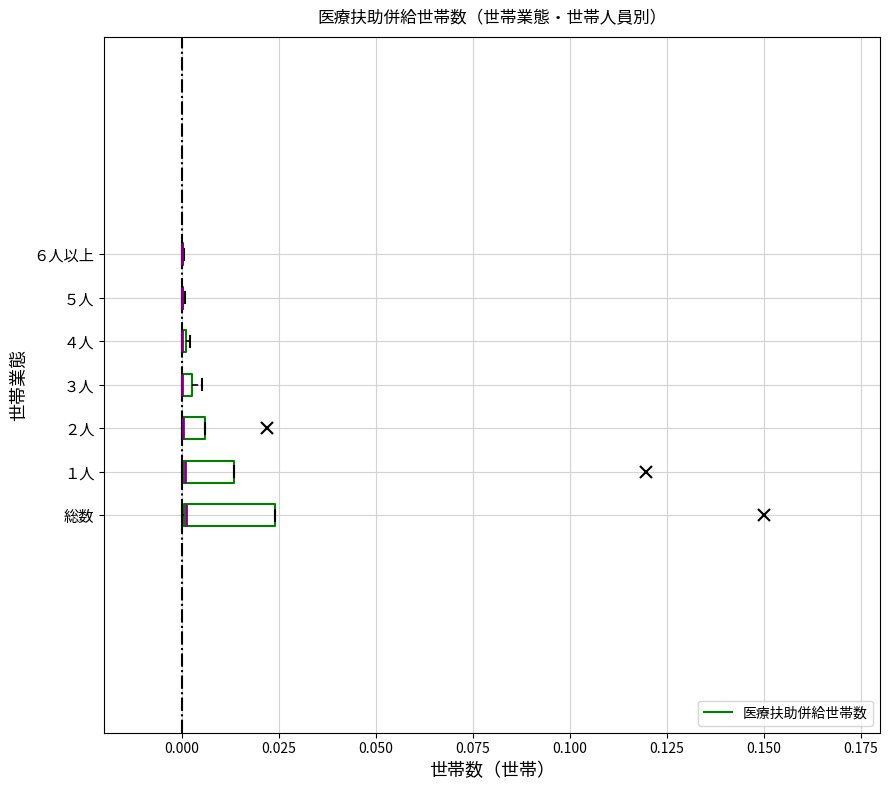

Which box is the widest, from its left edge to its right edge?

総数